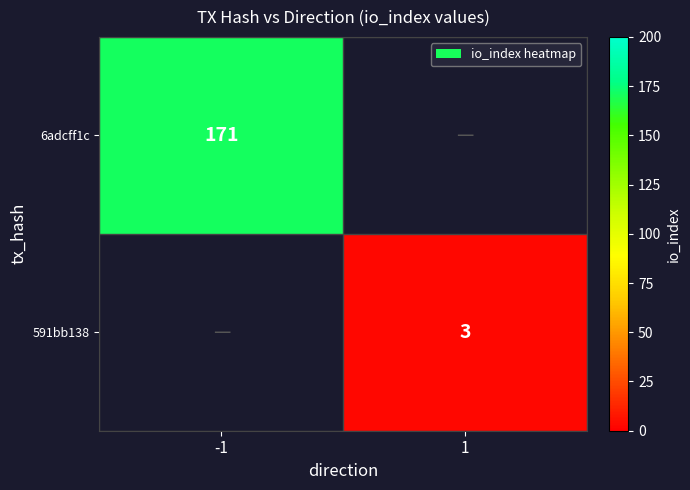

Is the value of 591bb138 at 1 greater than the value of 6adcff1c at -1?

No